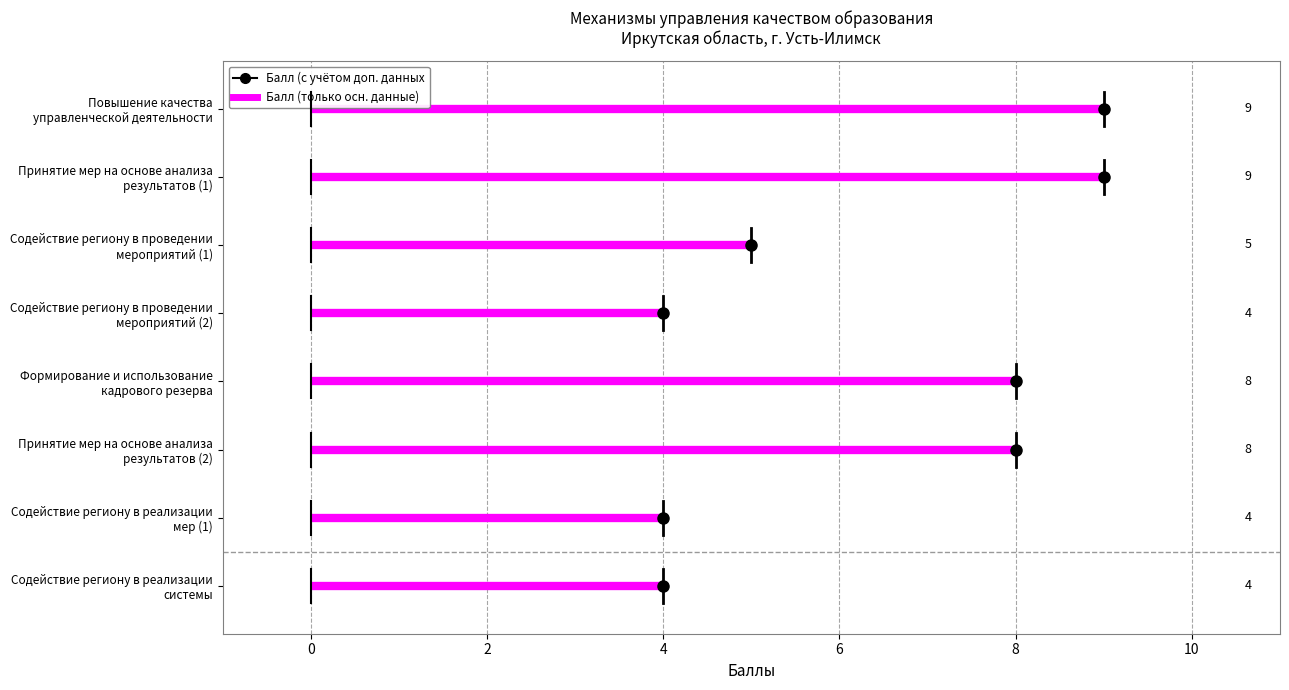

Rank the categories by value from lowest to highest.

Содействие региону в проведении мероприятий (2), Содействие региону в реализации мер (1), Содействие региону в реализации системы, Содействие региону в проведении мероприятий (1), Формирование и использование кадрового резерва, Принятие мер на основе анализа результатов (2), Повышение качества управленческой деятельности, Принятие мер на основе анализа результатов (1)